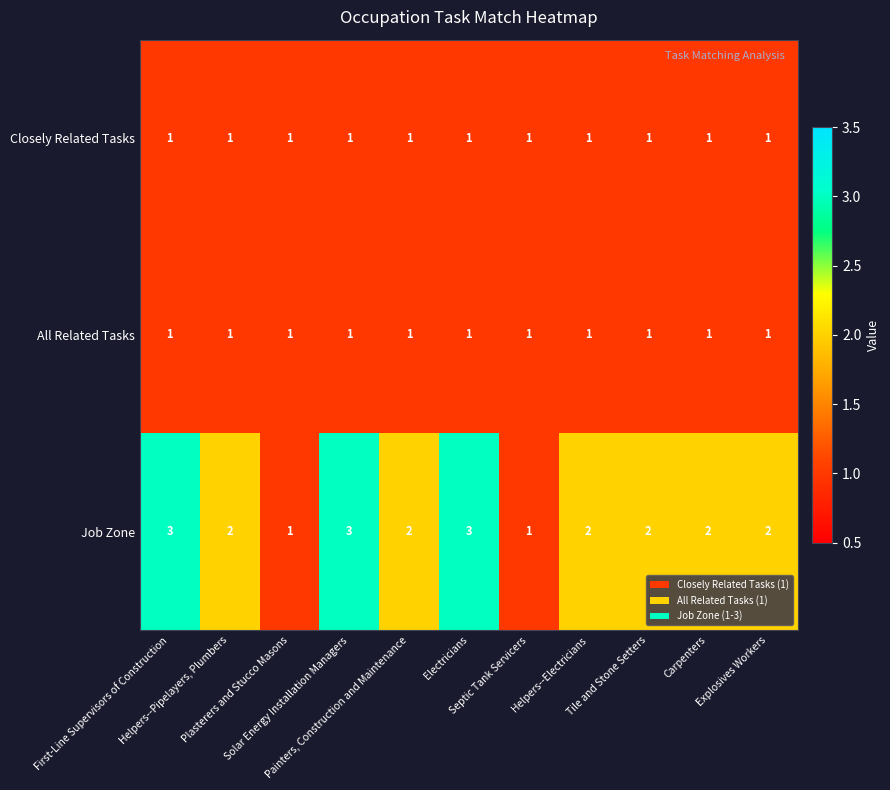

What is the total value across all series at Plasterers and Stucco Masons?

3